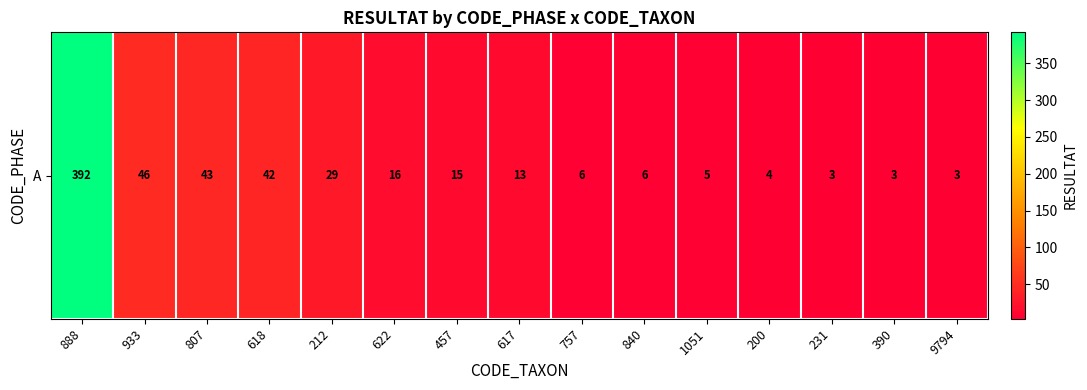

List the labels in order of value, smallest first.

231, 390, 9794, 200, 1051, 757, 840, 617, 457, 622, 212, 618, 807, 933, 888